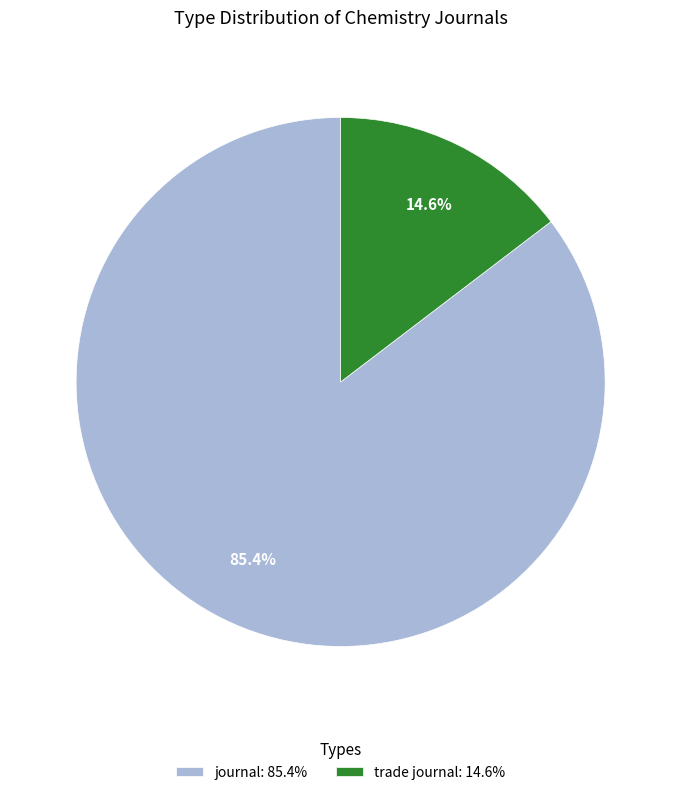

To the nearest percent, what is the difference between the journal and trade journal slice percentages?

71%